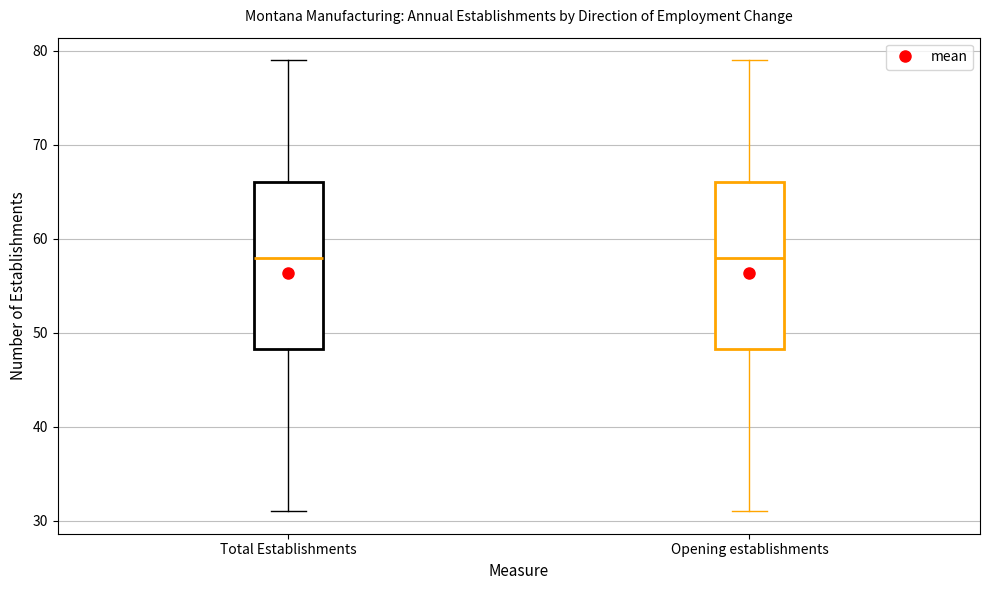

Reading left to right, transcribe this box plot: for each box, give where its median line is, the range the box spans, and where its two whiskers end, as read against the y-axis. The values are not printed on the chart, so give them approximately, as read against the axis.

Total Establishments: median 58, box 48 to 66, whiskers 31 to 79
Opening establishments: median 58, box 48 to 66, whiskers 31 to 79